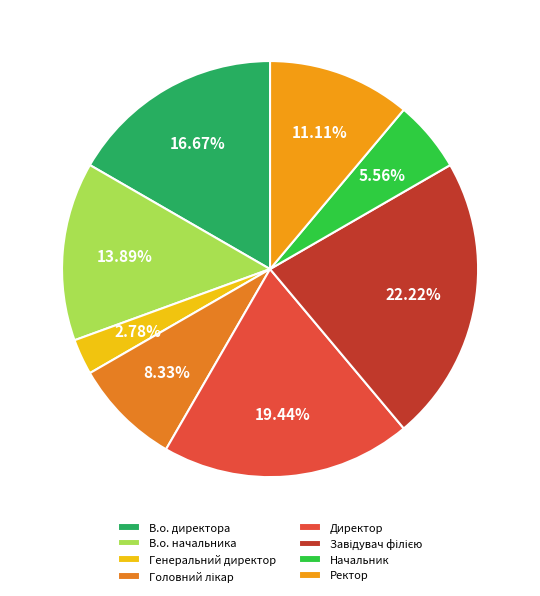

How many segments does this pie chart have?

8